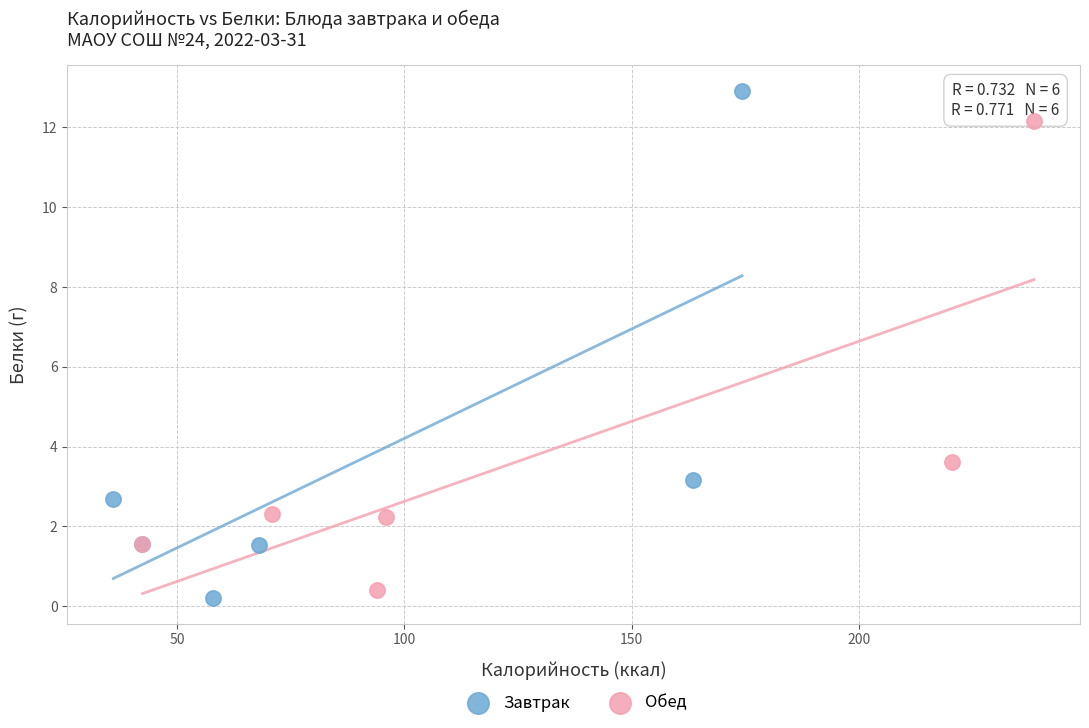

Which series reaches the maximum Y coordinate?

Завтрак